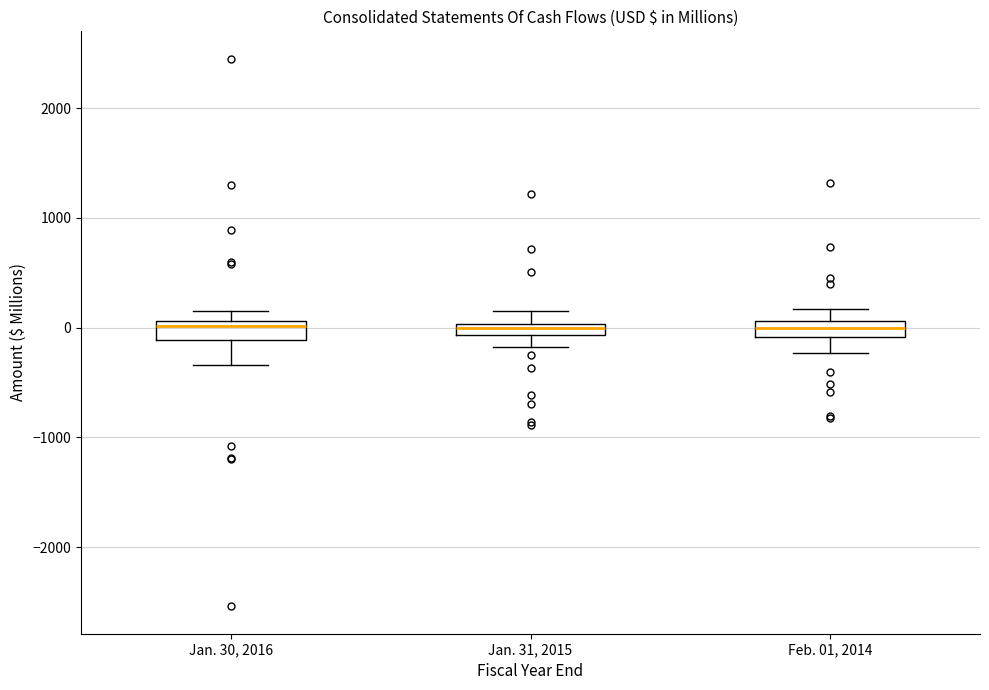

Where does the lower whisker of the box for Jan. 30, 2016 end on the y-axis? The values are not printed on the chart, so give them approximately, as read against the axis.

-300